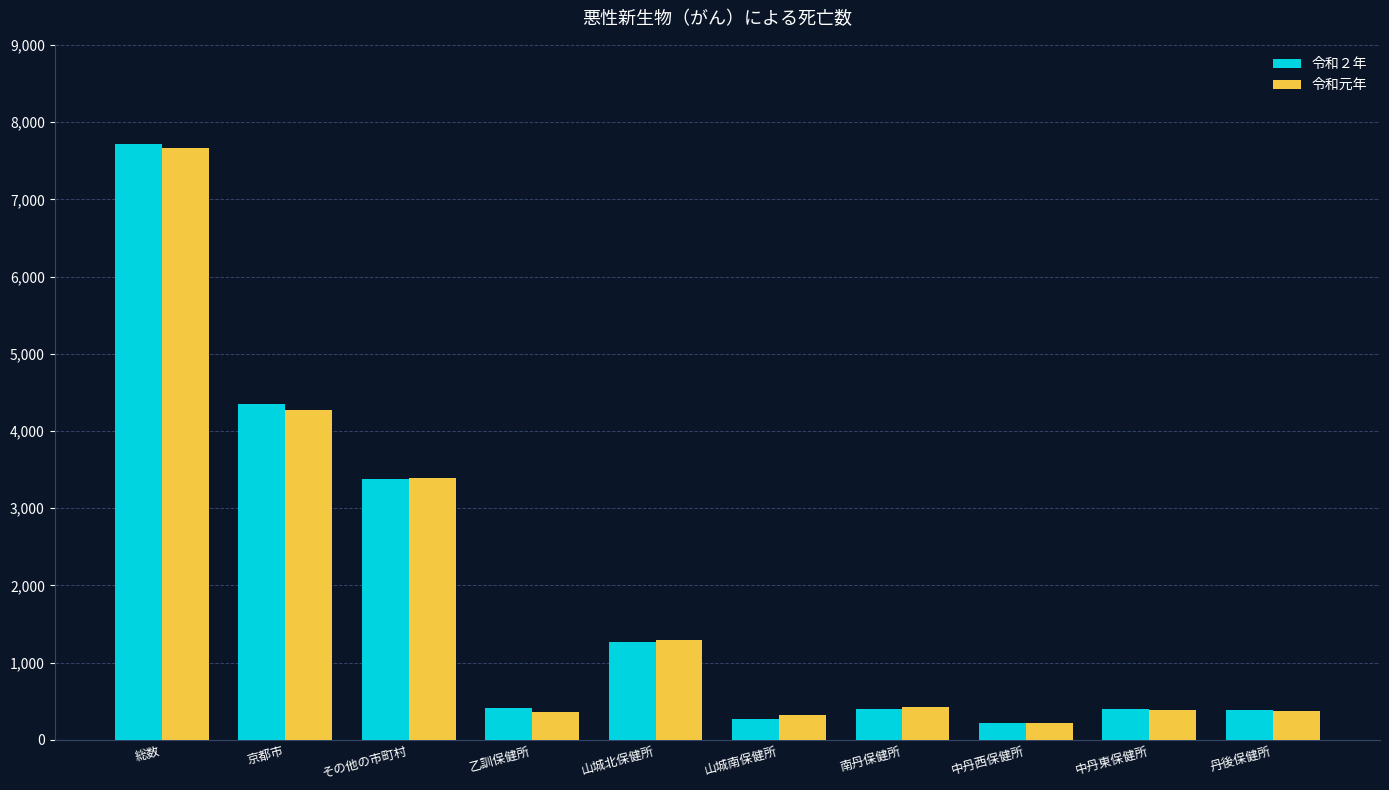

What is the spread (max minus min) of values at 総数?

52